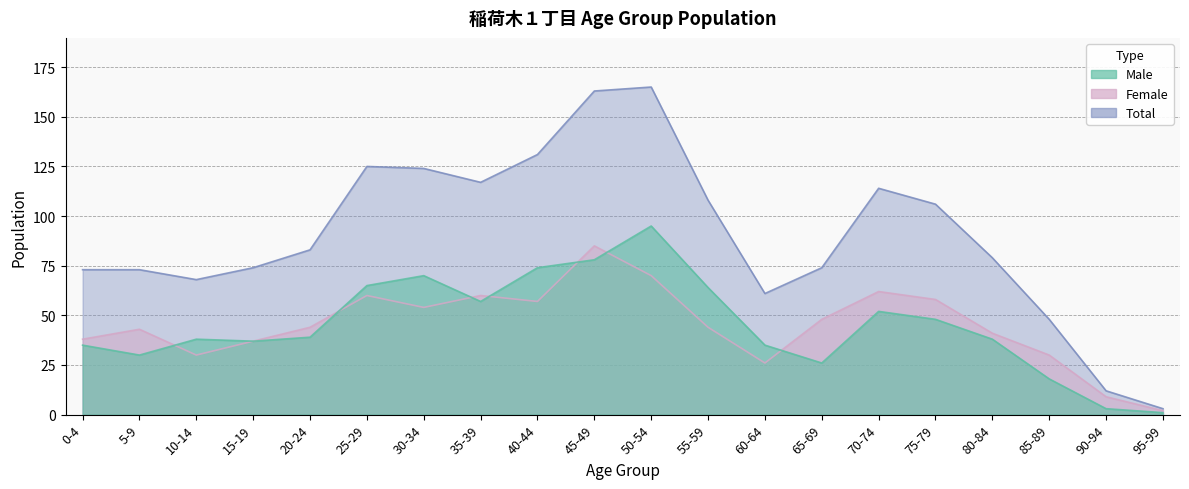

How many lines are shown in the chart?

3